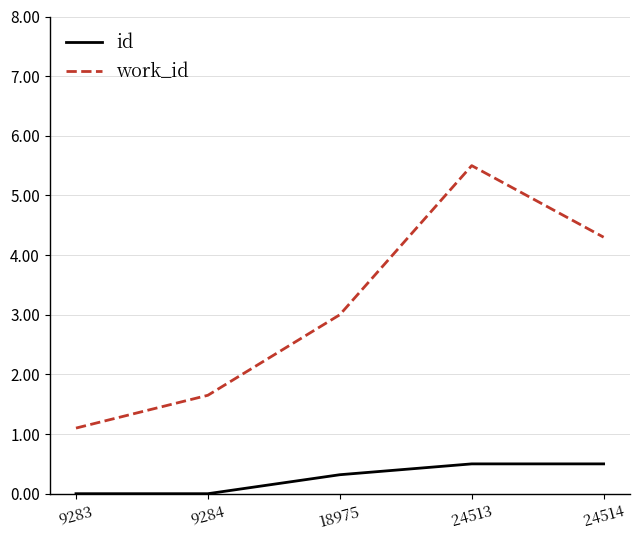

The work_id series shows 0.5 at 9283. True or false?

False